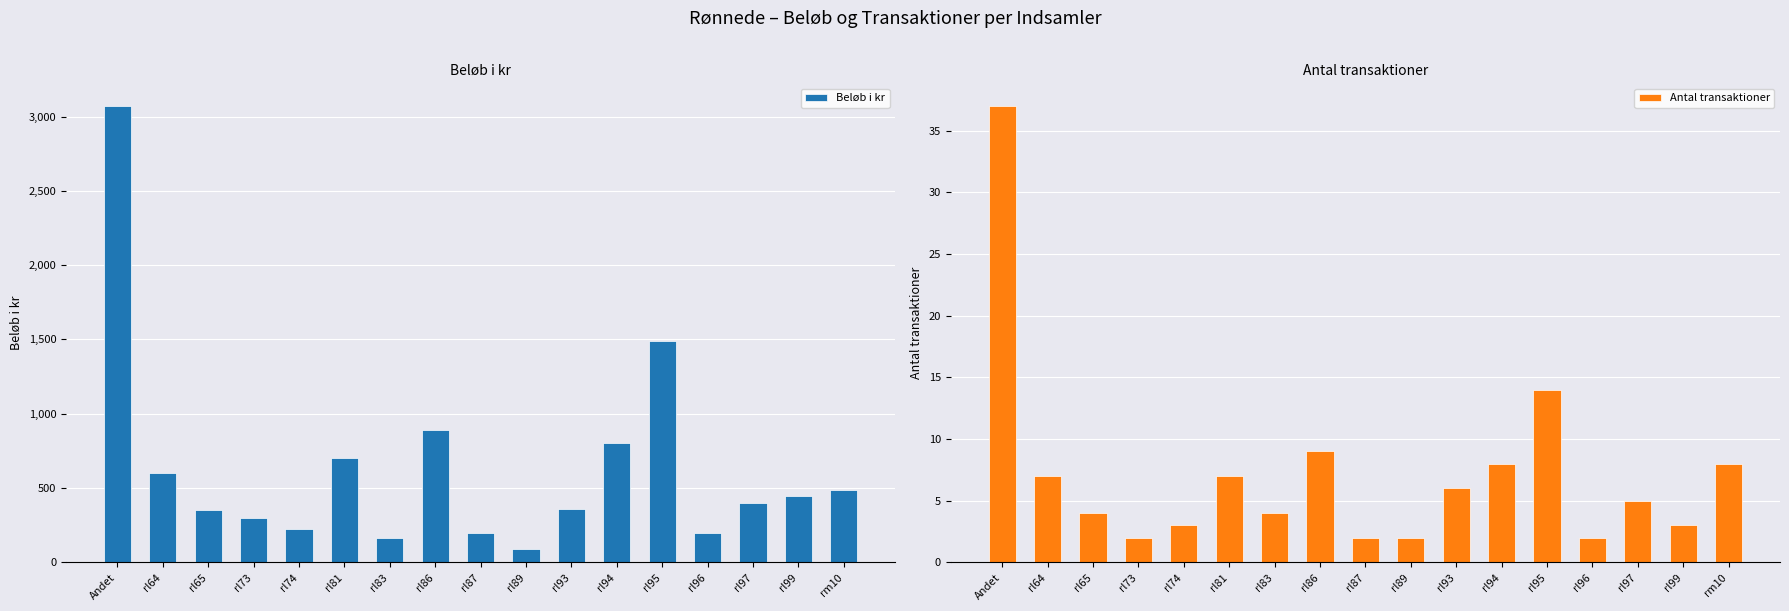

Reading right to left, what are all the values shown in this chart?

Beløb i kr: 485	450	400	200	1490	800	360	90	200	890	165	700	225	300	350	600	3070
Antal transaktioner: 8	3	5	2	14	8	6	2	2	9	4	7	3	2	4	7	37